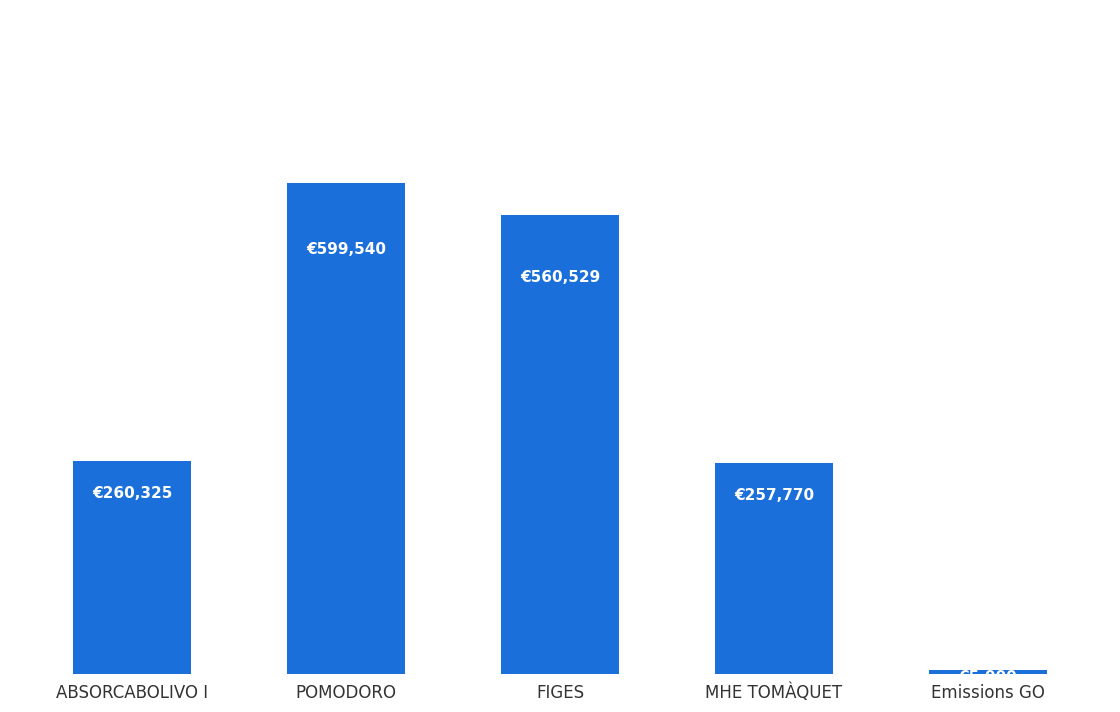

Does the chart contain any negative values?

No